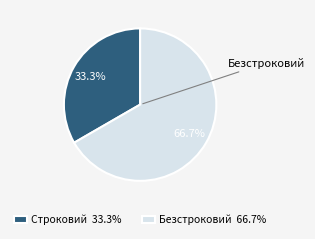

To the nearest percent, what is the difference between the largest and smallest slice percentages?

33%